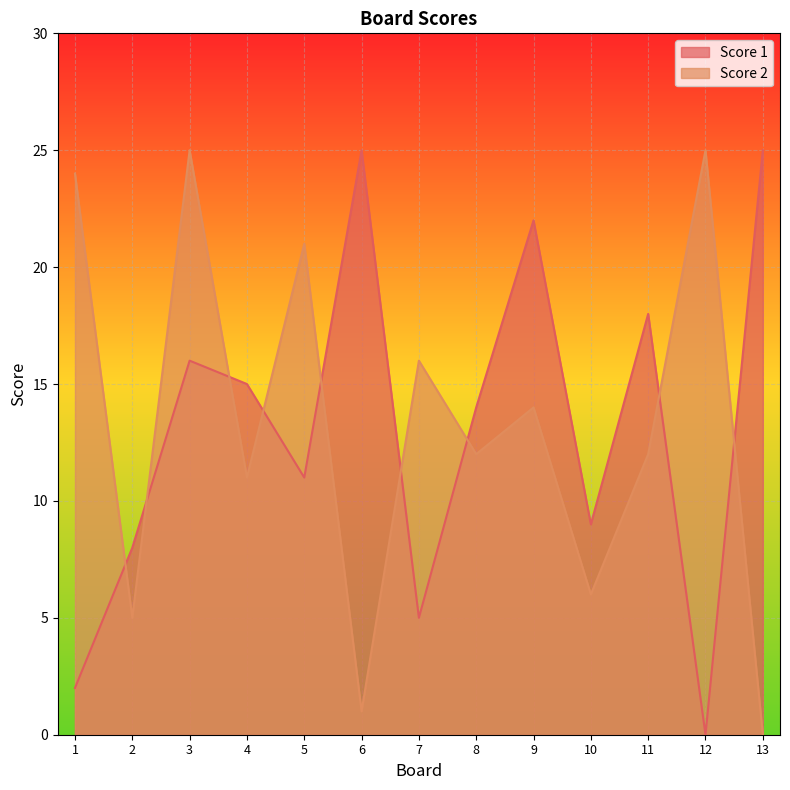

How many values in the Score 1 series exceed 14?

6